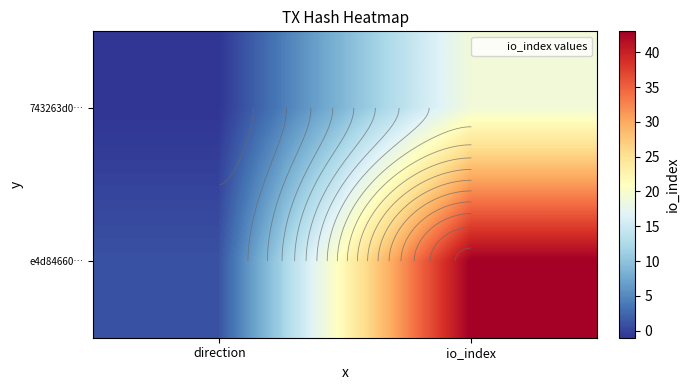

What is the difference between the e4d84660… values at io_index and direction?

42